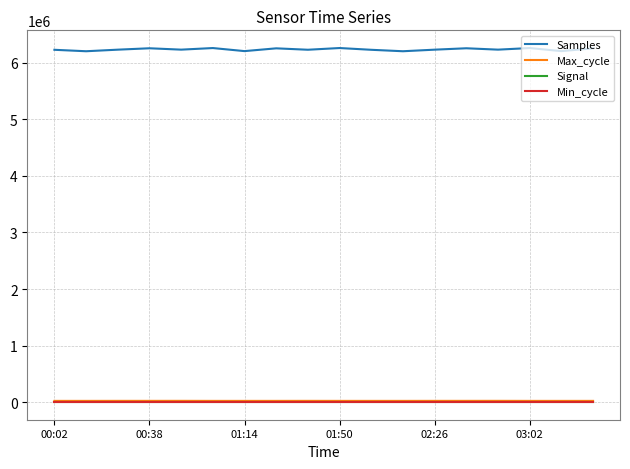

What is the sum of all Max_cycle values?

362516